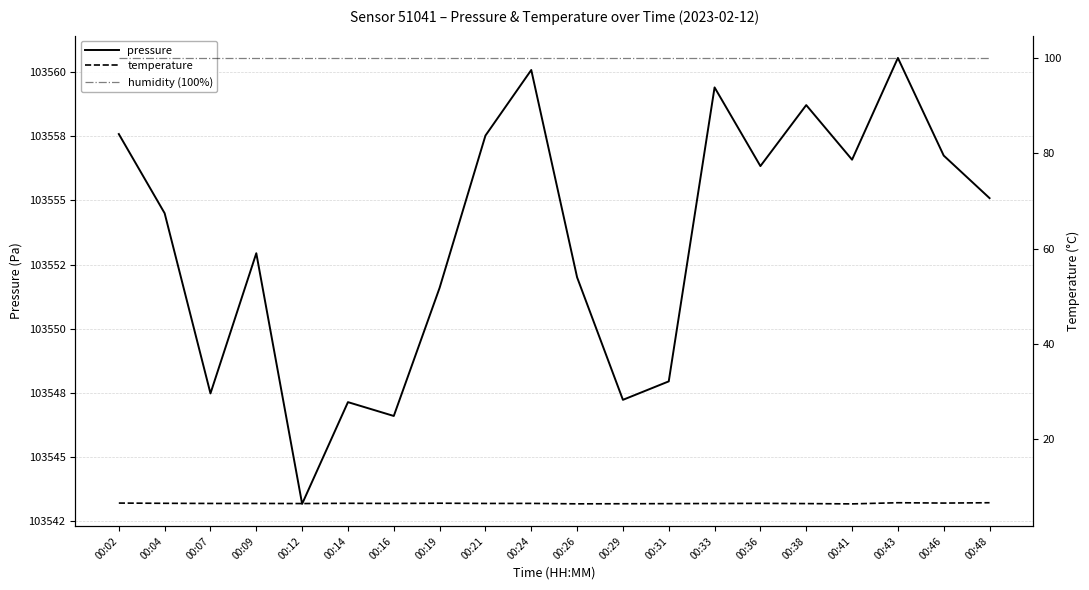

What are all the series names shown in the legend?

pressure, temperature, humidity (100%)